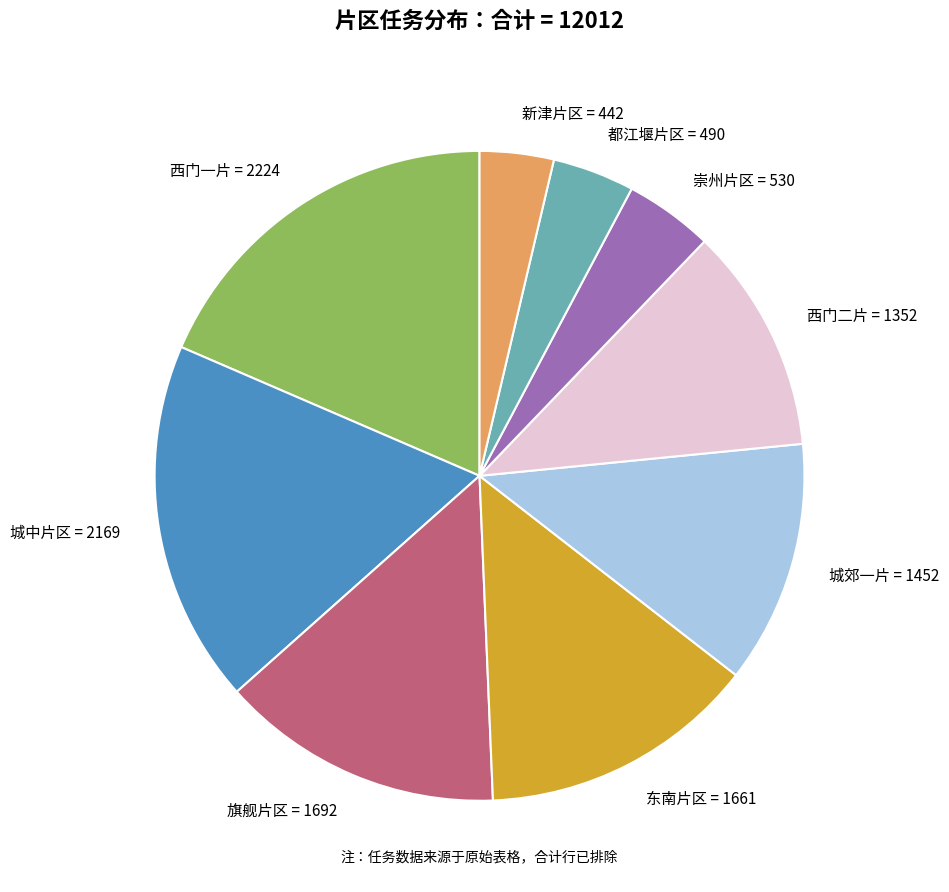

The 西门一片 slice represents 19% of the pie. True or false?

True